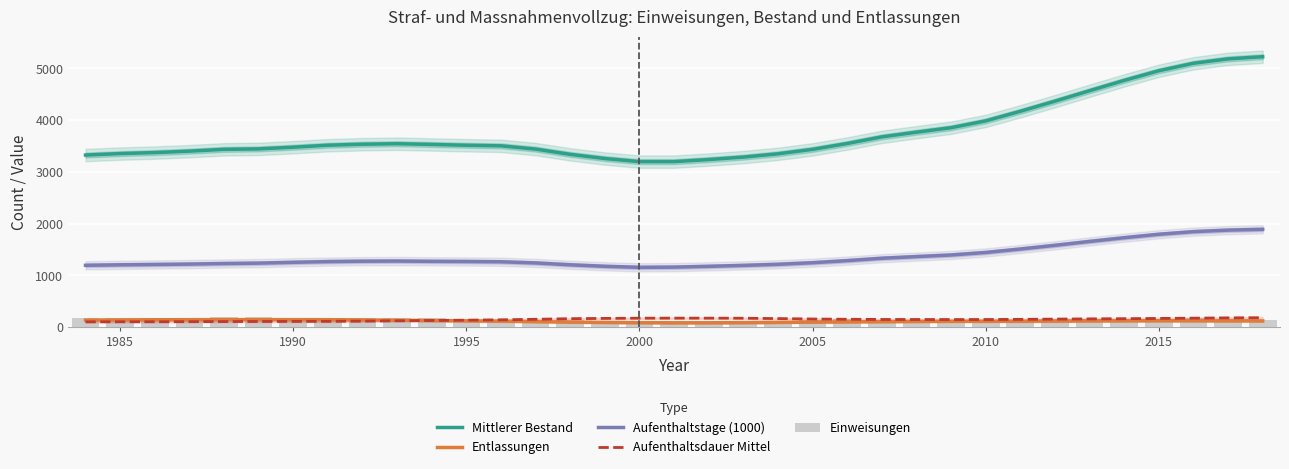

What is the average value of the Aufenthaltstage (1000) series?

1360.4